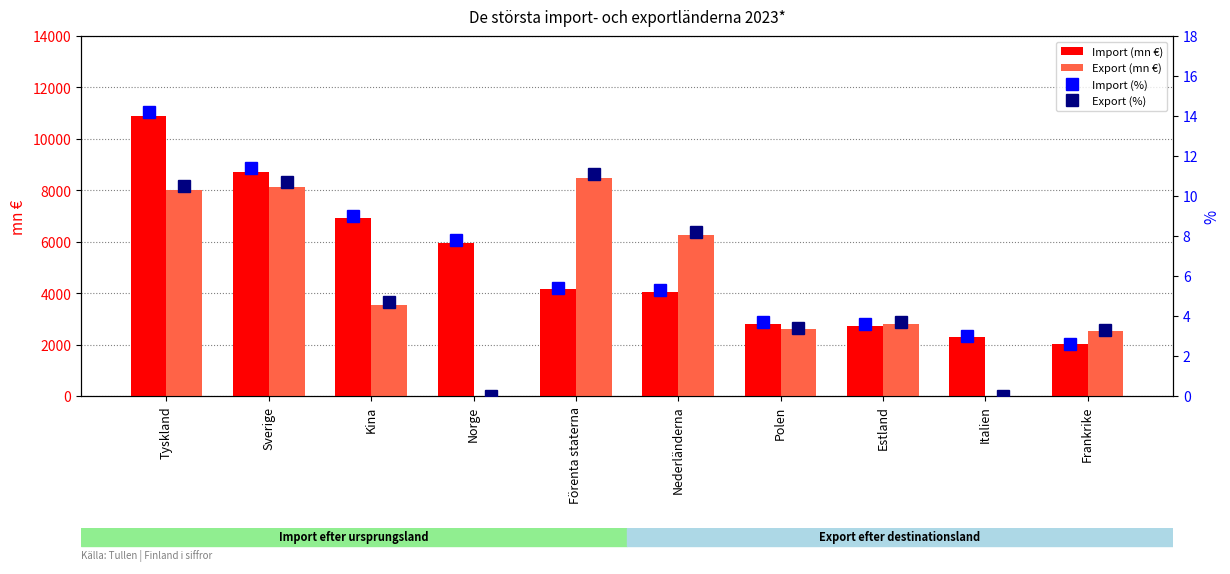

List the labels in order of Export (mn €) value, smallest first.

Norge, Italien, Frankrike, Polen, Estland, Kina, Nederländerna, Tyskland, Sverige, Förenta staterna